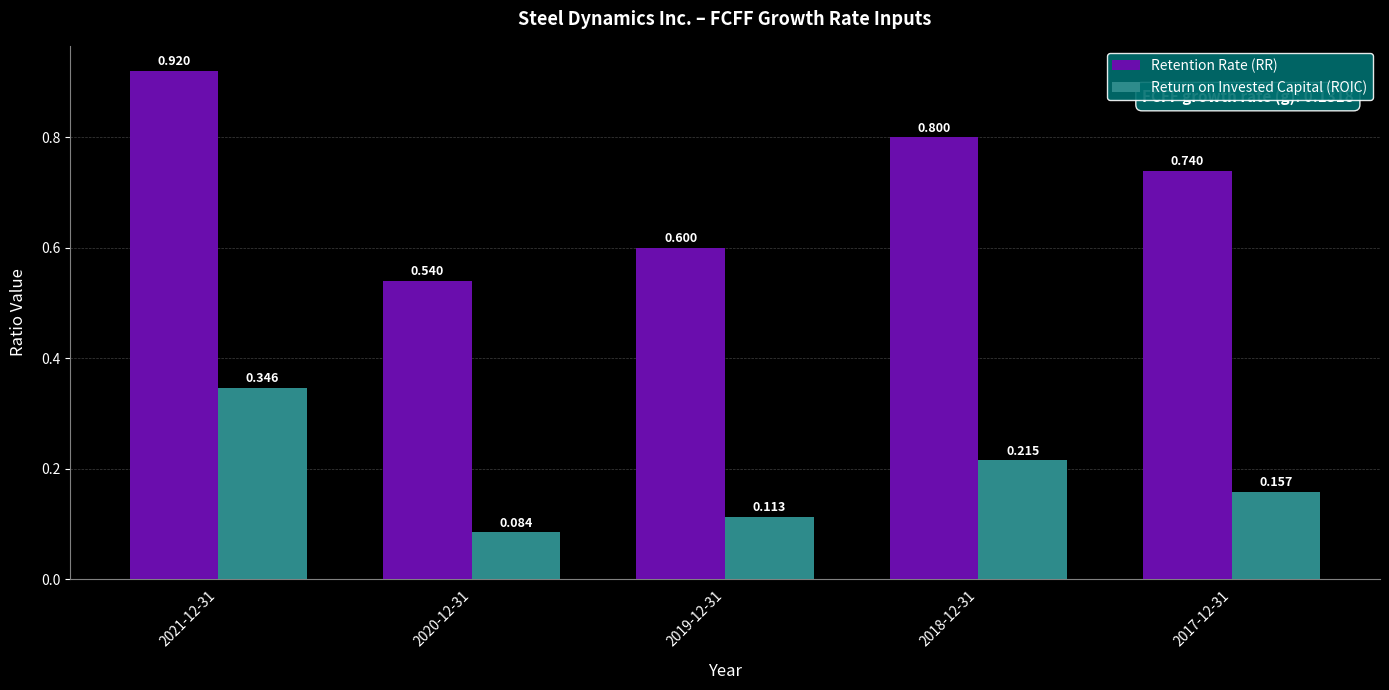

How many bars are there in total?

10